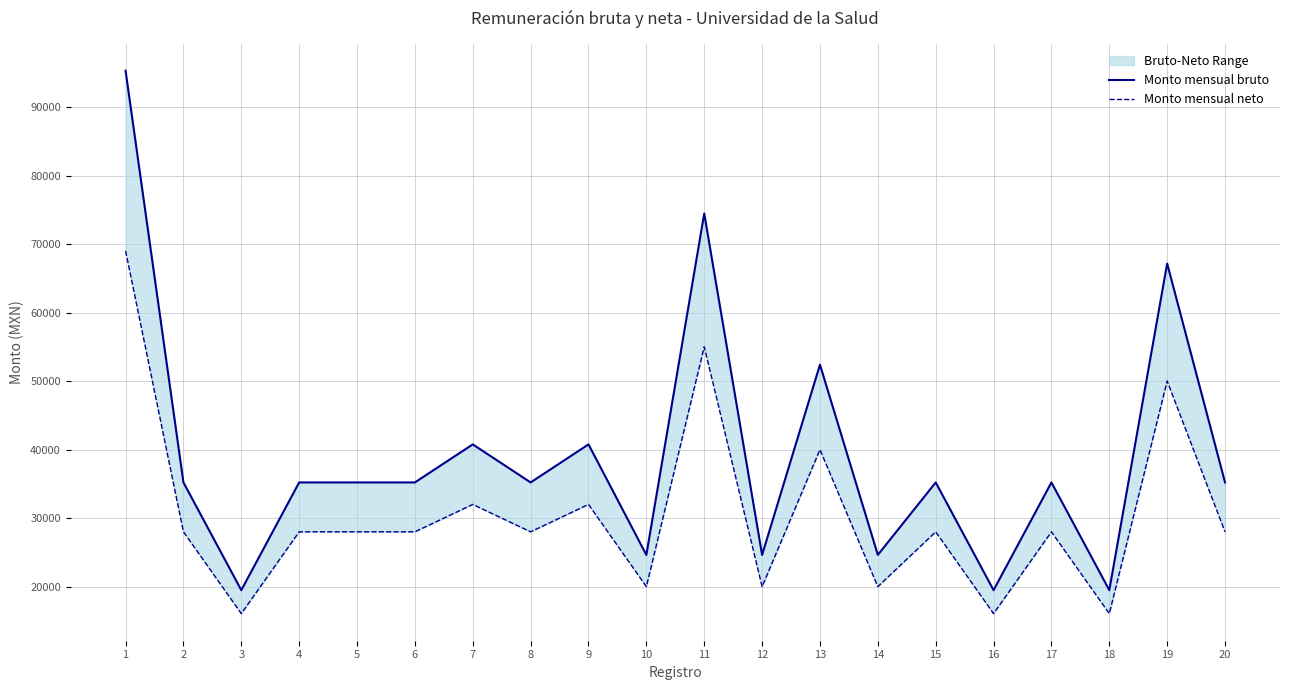

In Monto mensual neto, how many points are higher than both neighbors (excluding endpoints)?

7